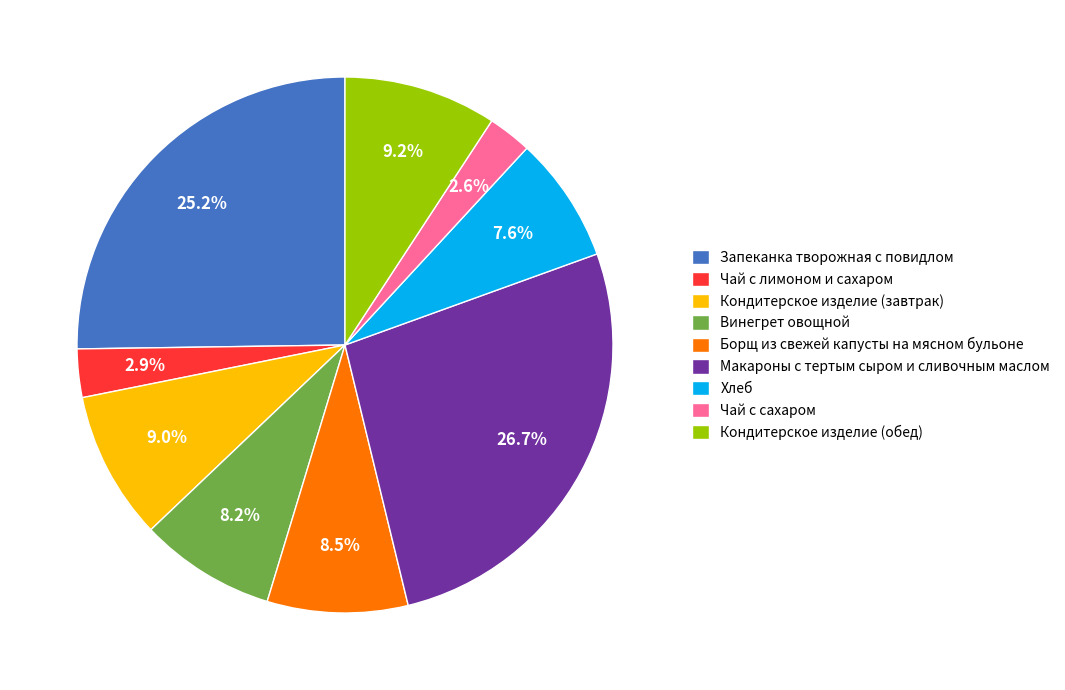

Is there any slice that represents more than half of the pie?

No